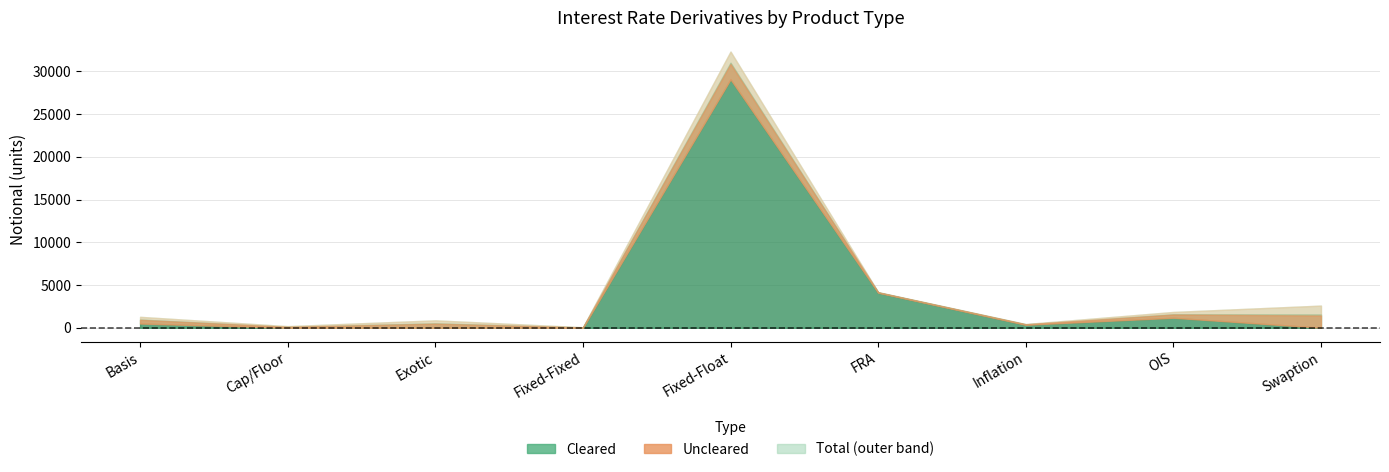

How many data points in Uncleared are above 680?

4